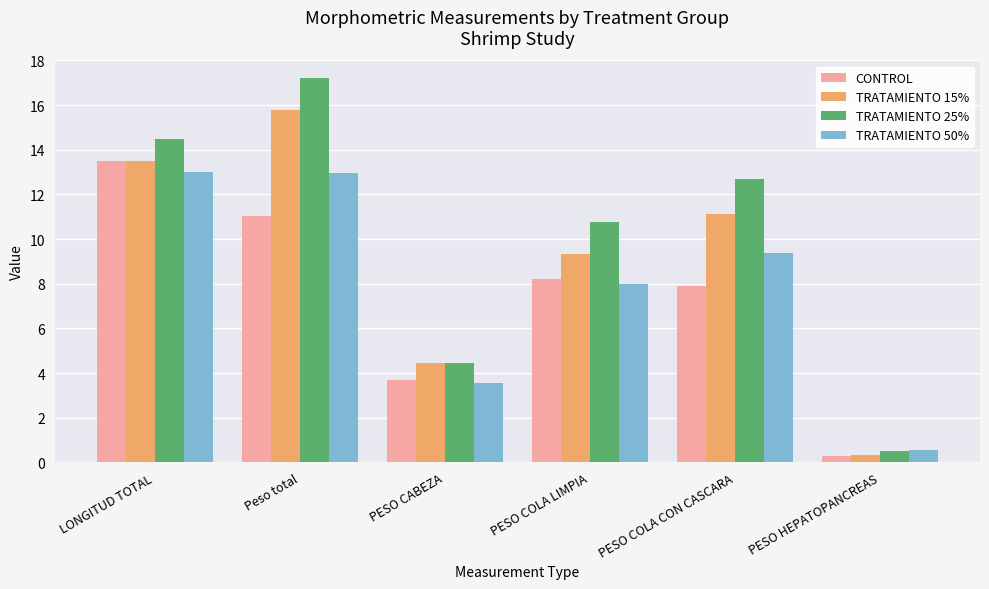

How many groups of bars are there?

6